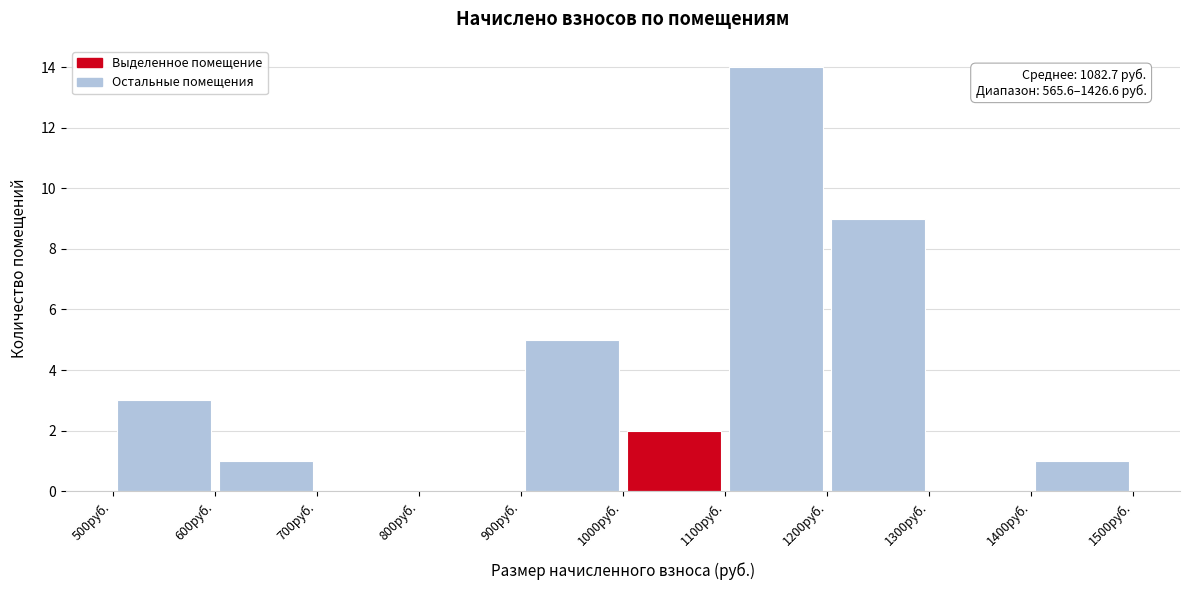

Which range on the x-axis has the tallest bar?

1100 to 1200